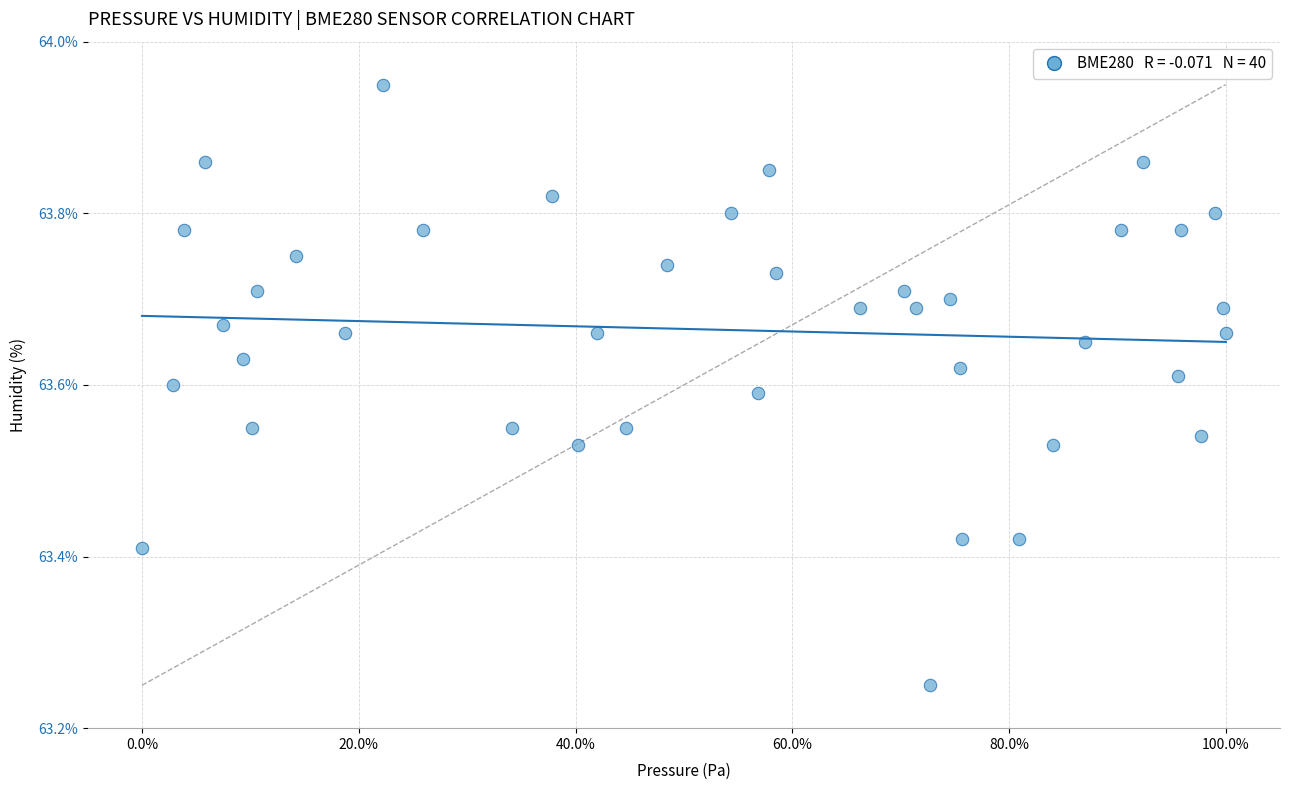

What is the range of X values (max minus min)?

82.9